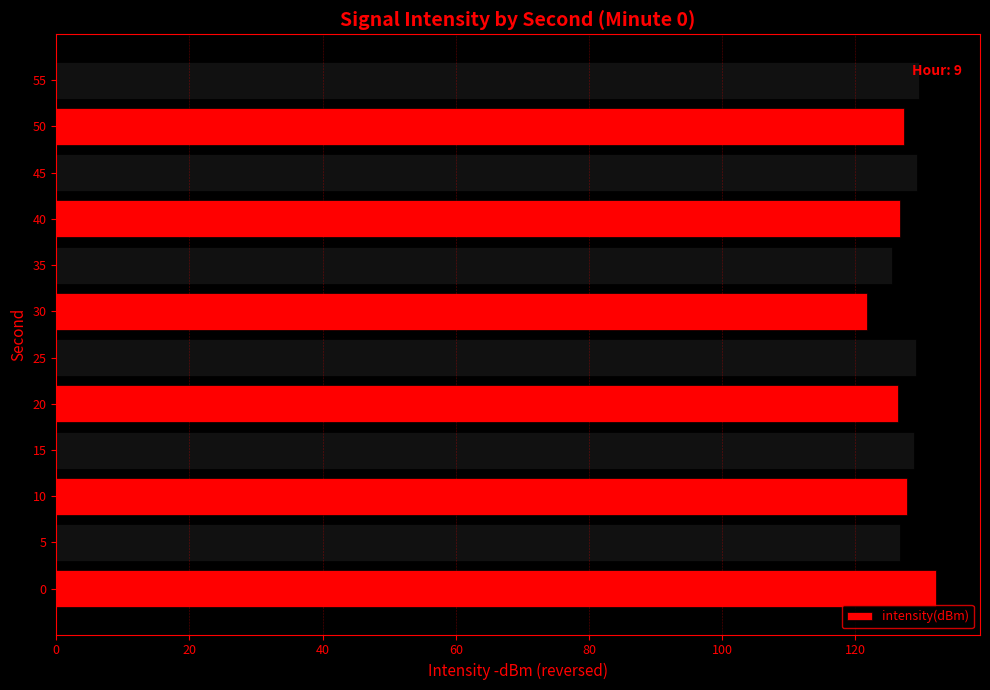

What is the average value?

127.6